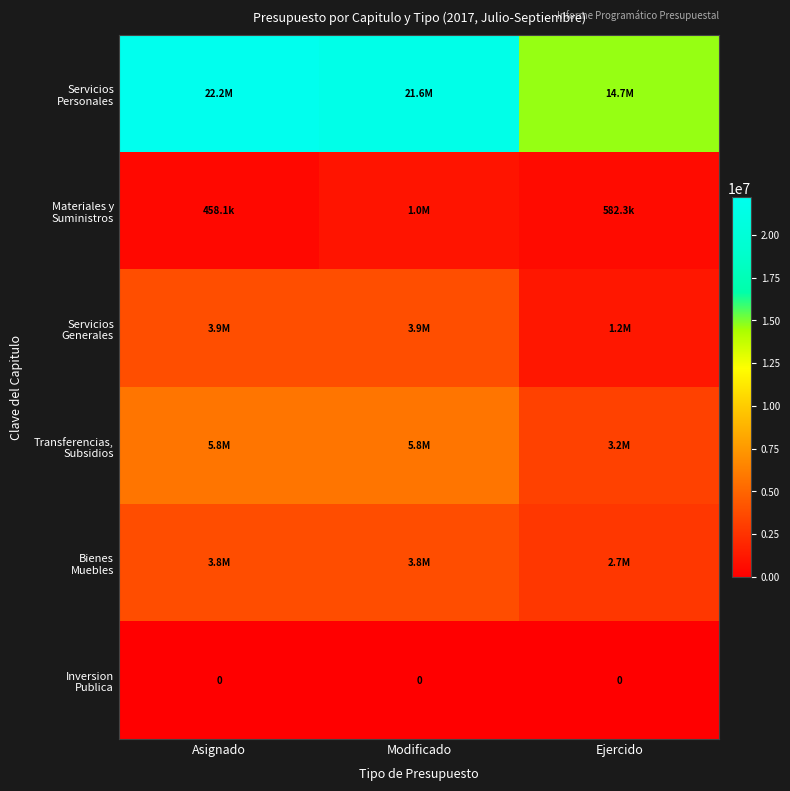

How many distinct data groups are displayed?

6